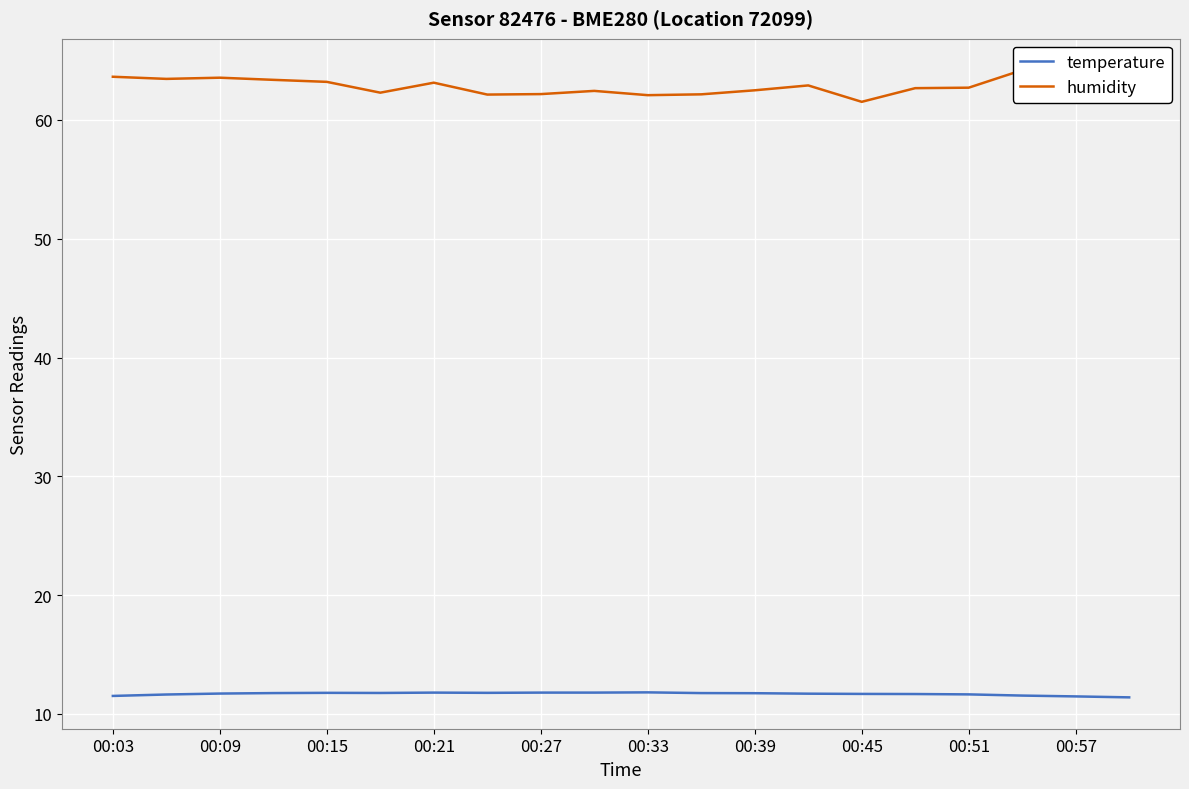

How many data points does each series have?

20